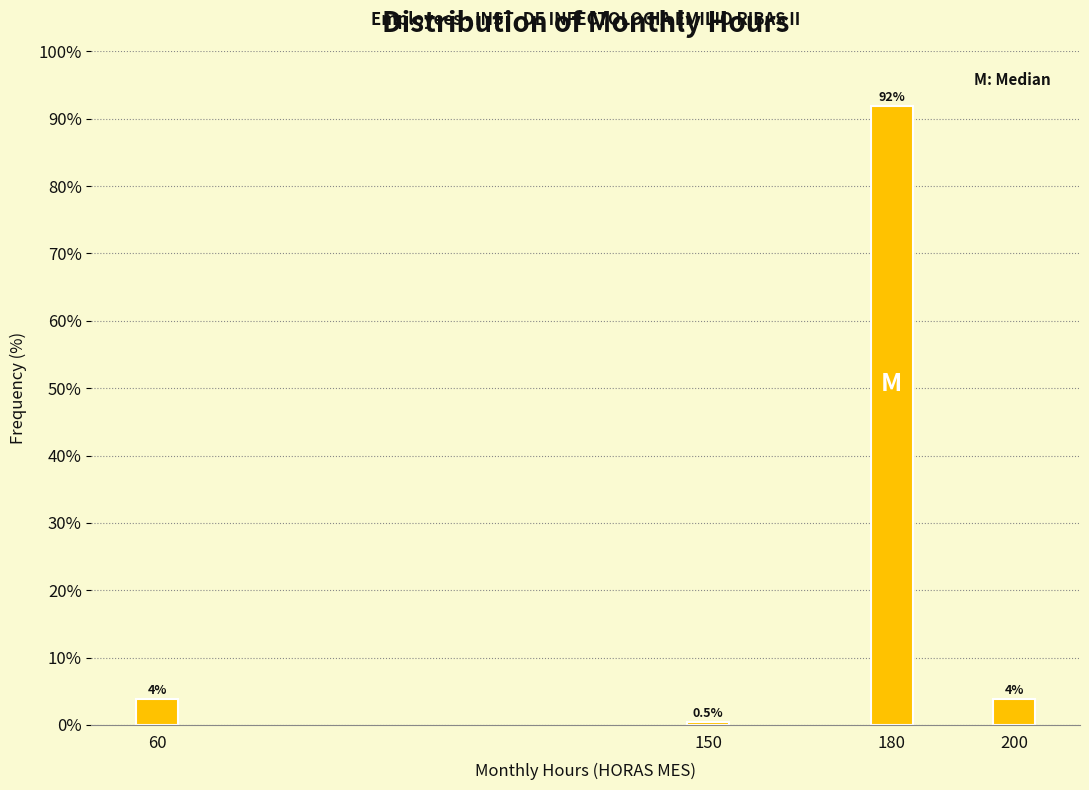

Reading left to right, what are all the values shown in this chart?

3.8	0.5	91.9	3.8